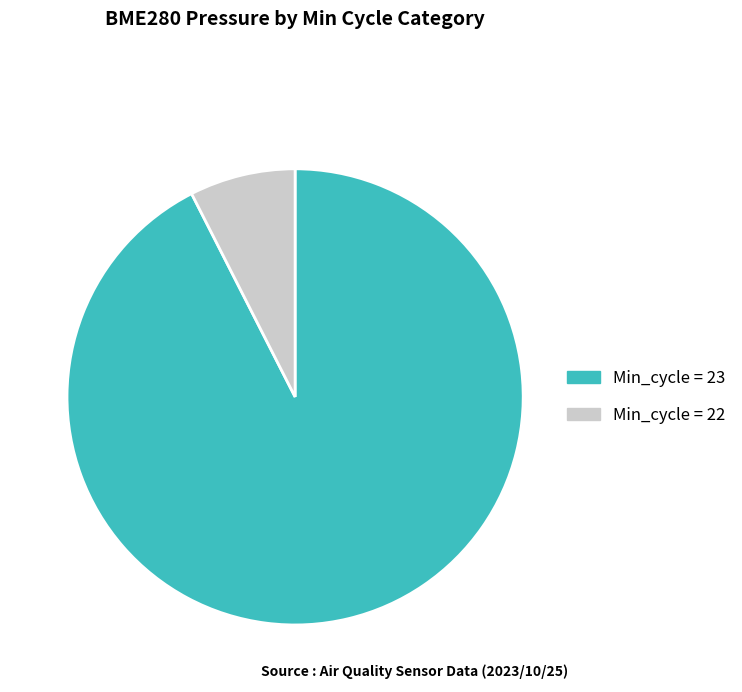

True or false: Min_cycle = 23 accounts for 99% of the total.

False